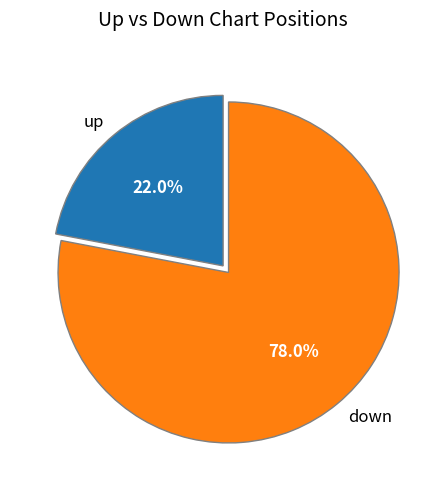

Which slice is the largest?

down